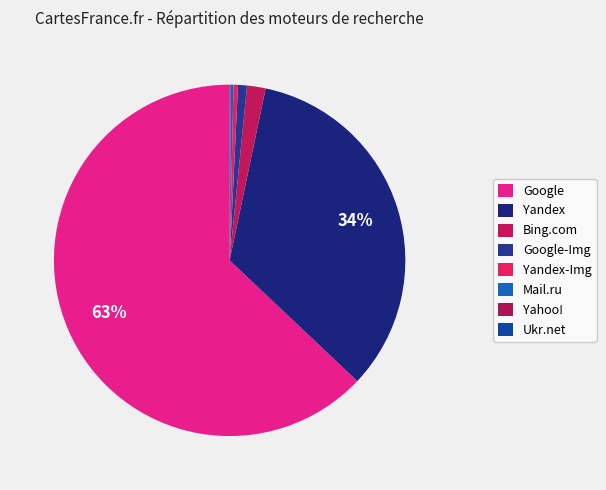

To the nearest percent, what is the difference between the largest and smallest slice percentages?

63%